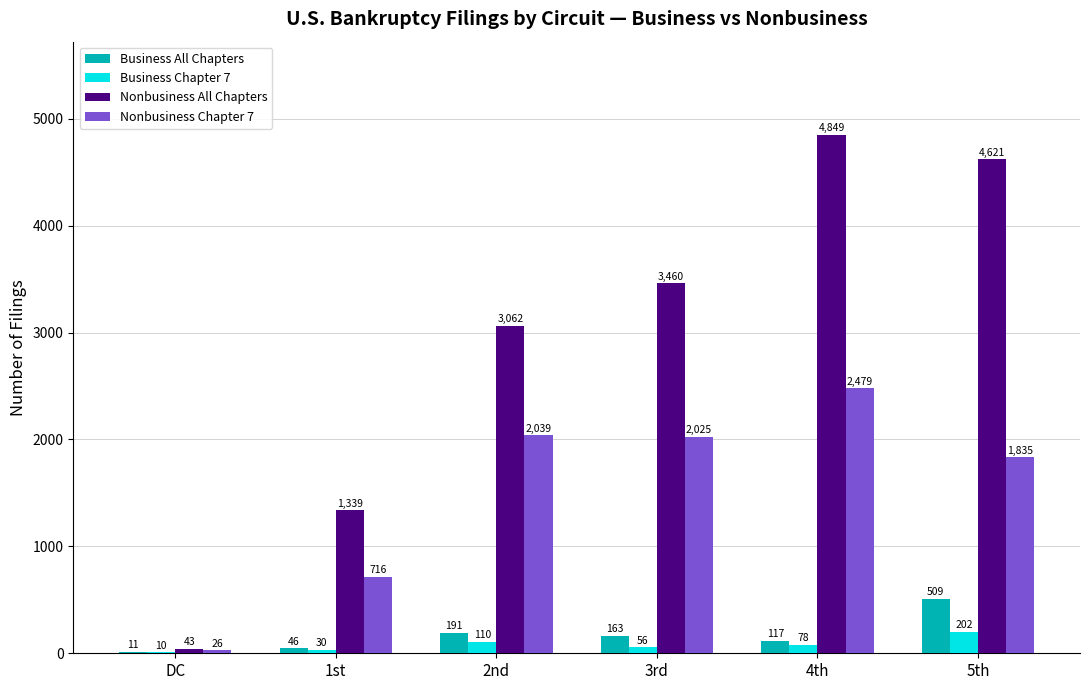

What is the sum of the Business Chapter 7 values at DC and 1st?

40